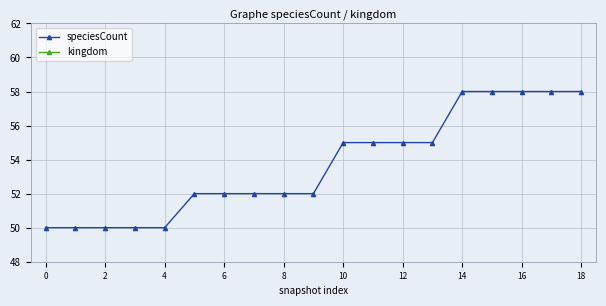

What is the maximum value for speciesCount?

58